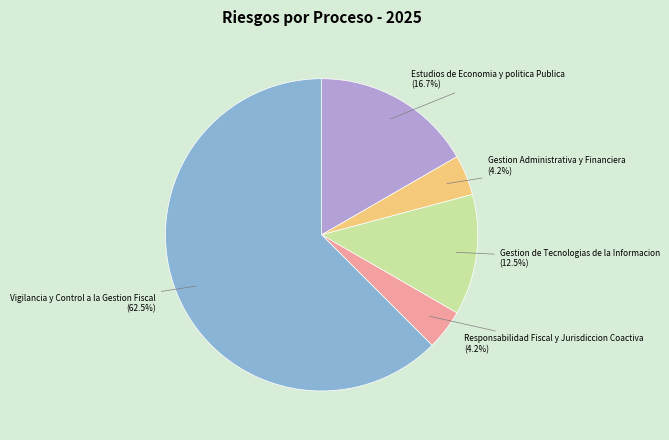

To the nearest percent, what is the difference between the largest and smallest slice percentages?

58%